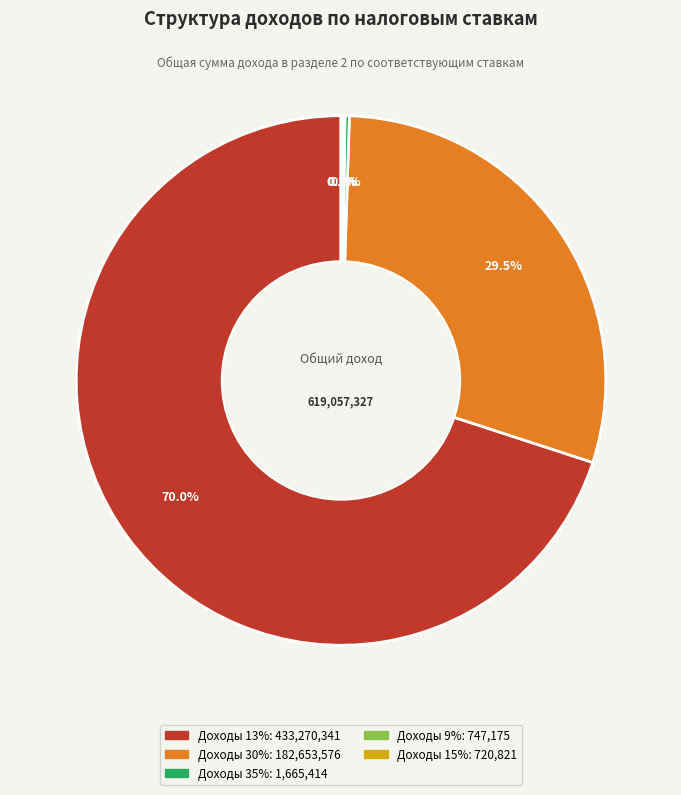

Does Доходы 13% account for over 50% of the chart?

Yes